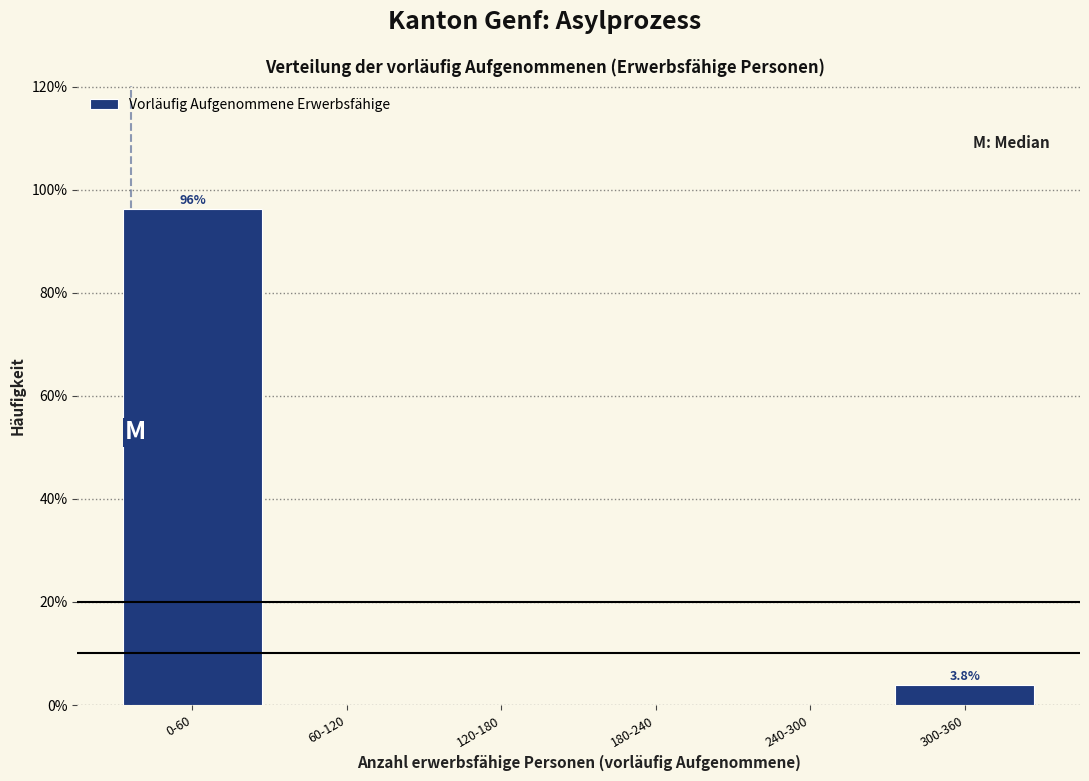

Reading left to right, what are all the values shown in this chart?

0-60=96.2	60-120=0.0	120-180=0.0	180-240=0.0	240-300=0.0	300-360=3.8